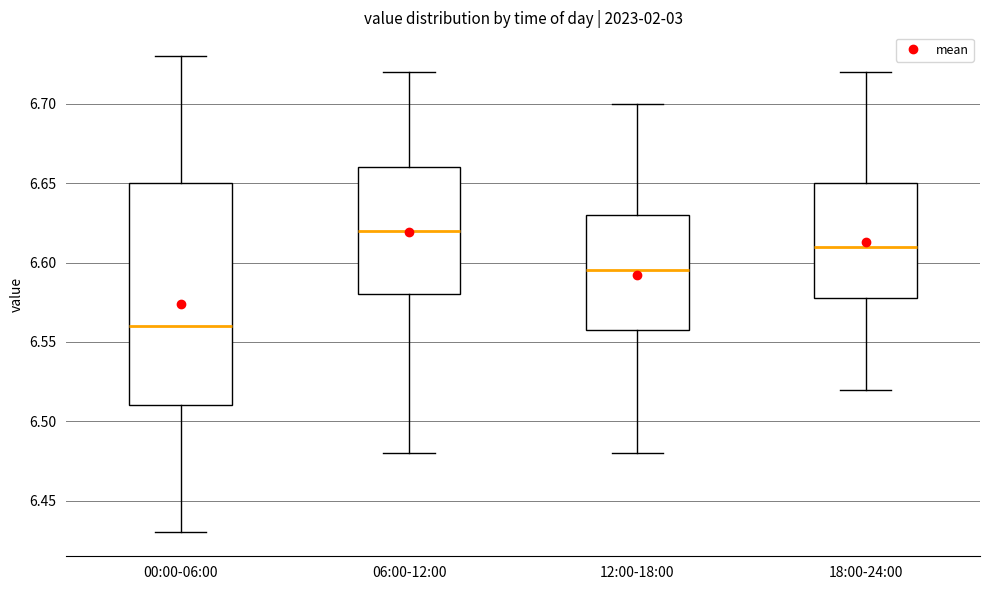

Reading left to right, transcribe this box plot: for each box, give where its median line is, the range the box spans, and where its two whiskers end, as read against the y-axis. The values are not printed on the chart, so give them approximately, as read against the axis.

00:00-06:00: median 6.560, box 6.510 to 6.650, whiskers 6.430 to 6.730
06:00-12:00: median 6.620, box 6.580 to 6.660, whiskers 6.480 to 6.720
12:00-18:00: median 6.595, box 6.560 to 6.630, whiskers 6.480 to 6.700
18:00-24:00: median 6.610, box 6.580 to 6.650, whiskers 6.520 to 6.720